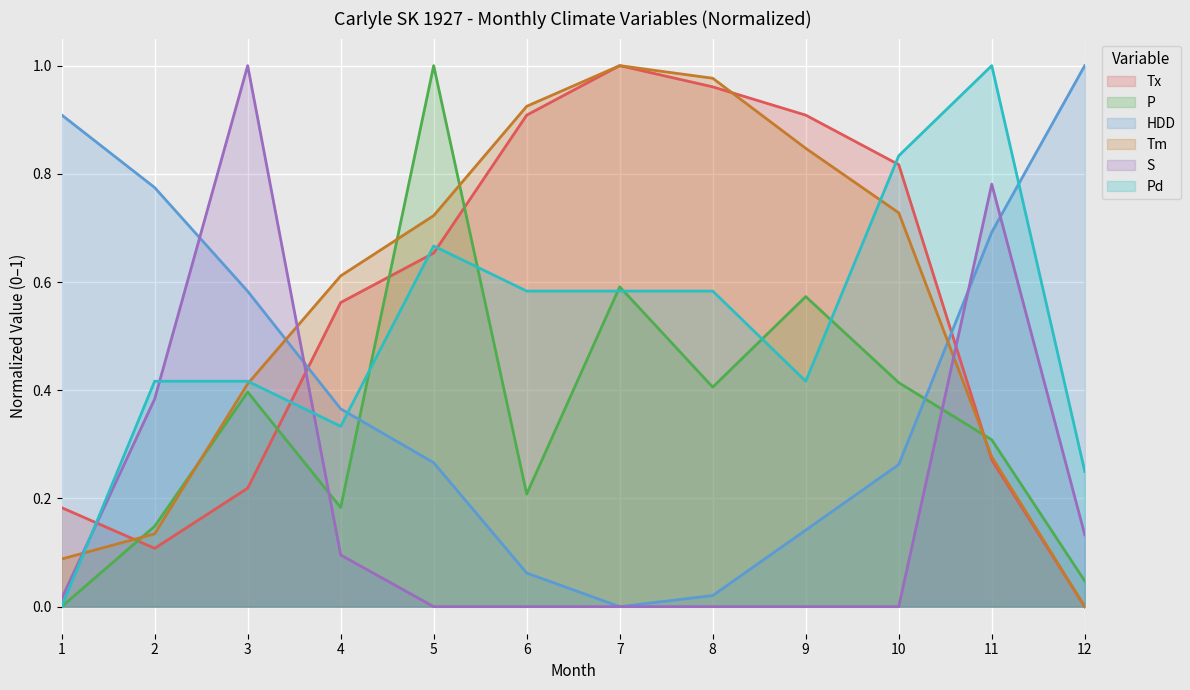

How many lines are shown in the chart?

6